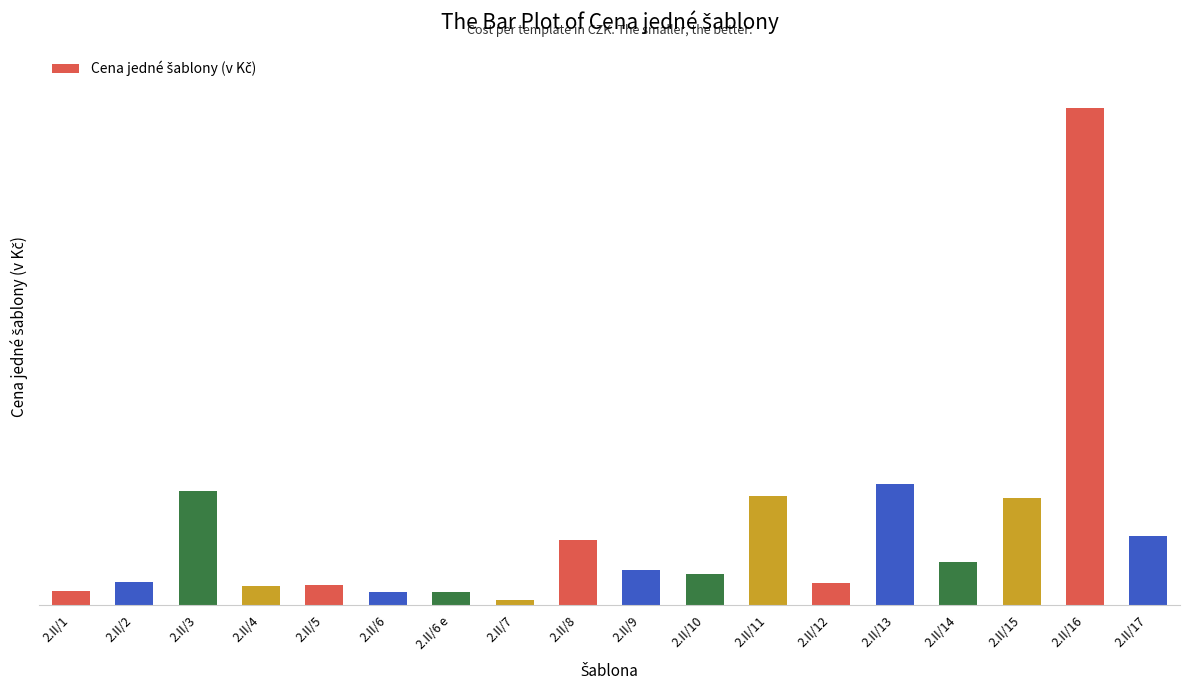

List the labels in order of value, largest first.

2.II/16, 2.II/13, 2.II/3, 2.II/11, 2.II/15, 2.II/17, 2.II/8, 2.II/14, 2.II/9, 2.II/10, 2.II/2, 2.II/12, 2.II/5, 2.II/4, 2.II/1, 2.II/6, 2.II/6 e, 2.II/7